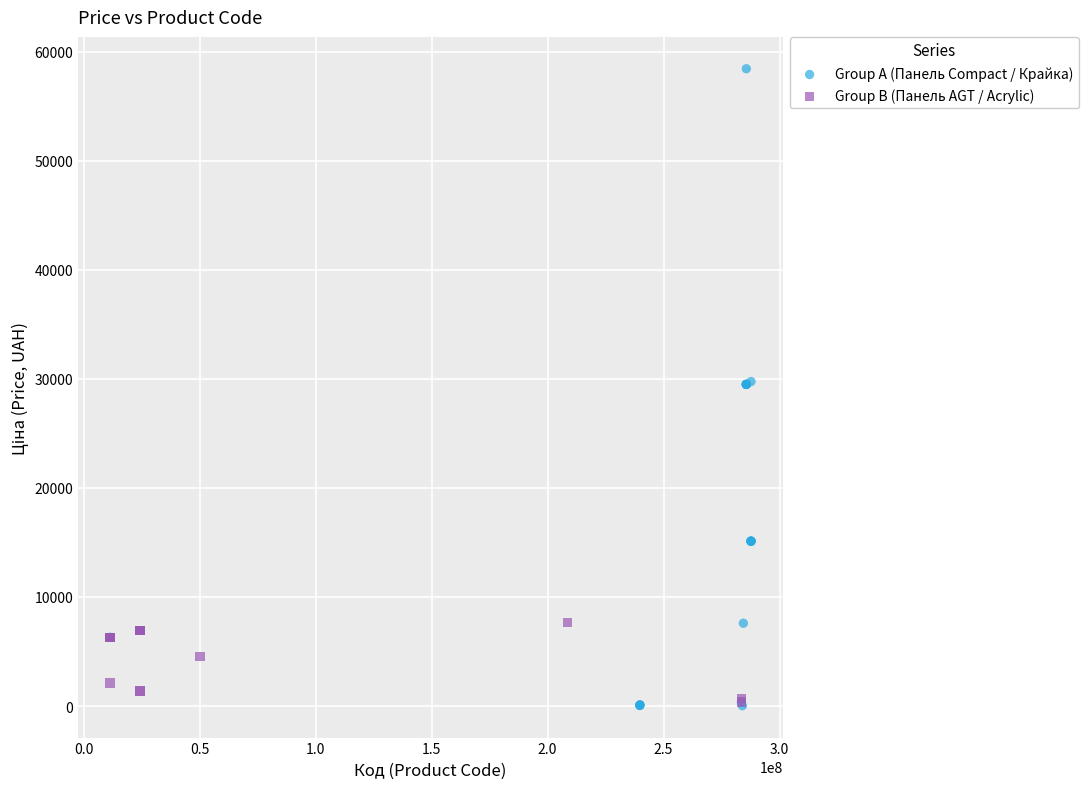

What are all the series names shown in the legend?

Group A (Панель Compact / Крайка), Group B (Панель AGT / Acrylic)